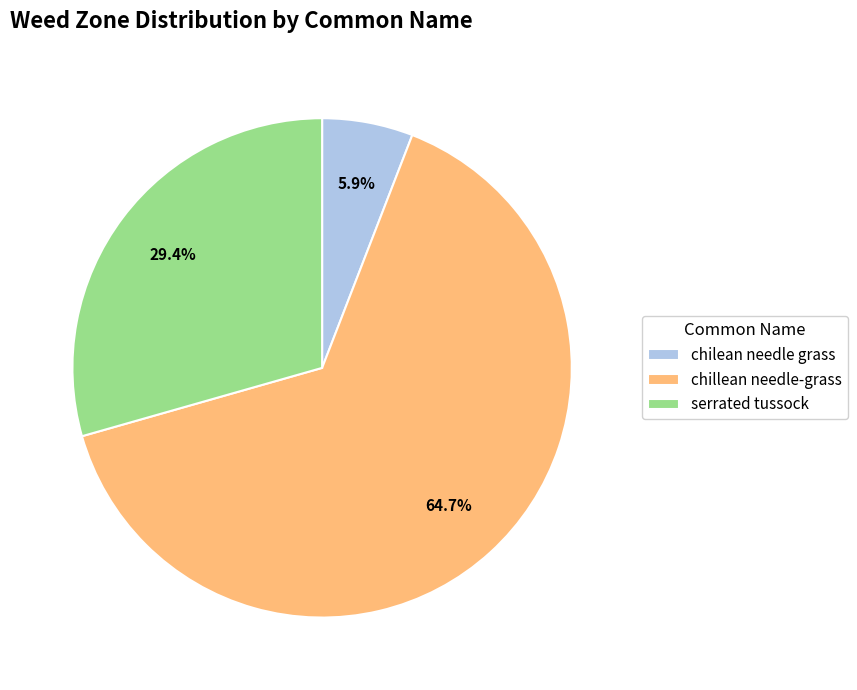

Which has a higher value, chillean needle-grass or serrated tussock?

chillean needle-grass